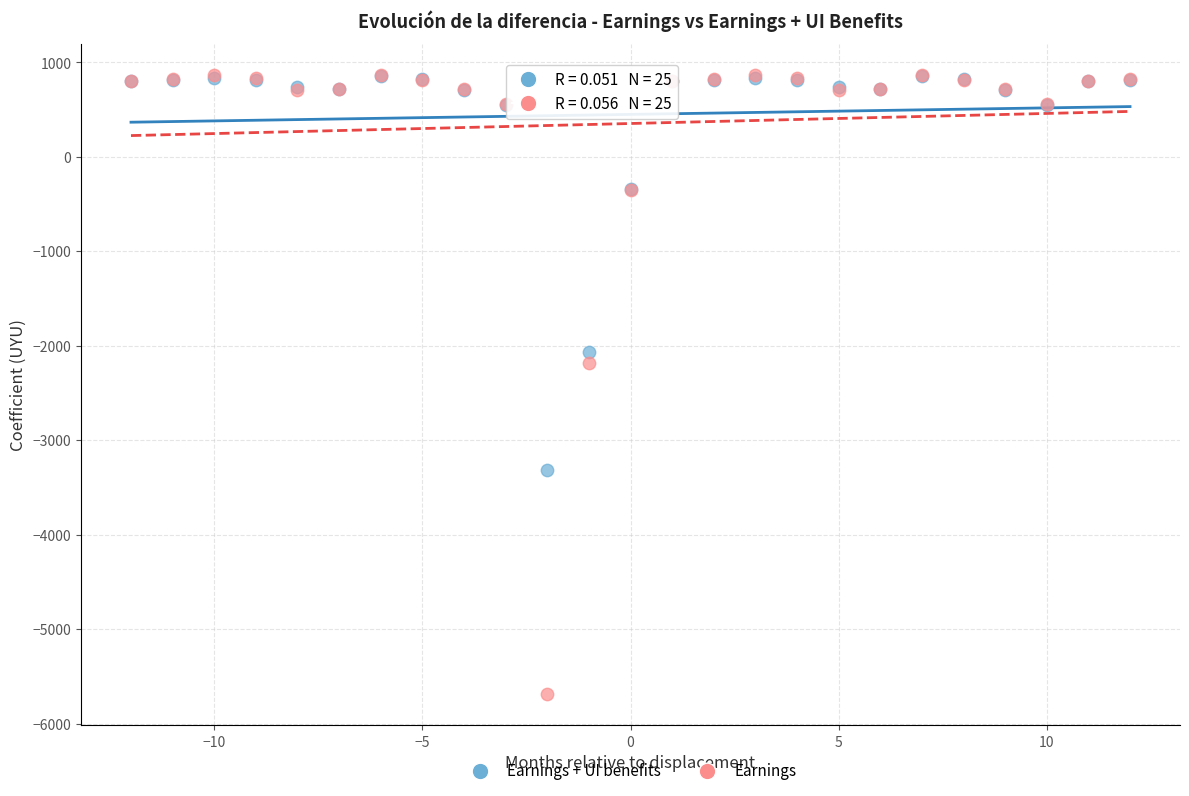

Across all series, what Y value is closest to -2410?

-2180.9